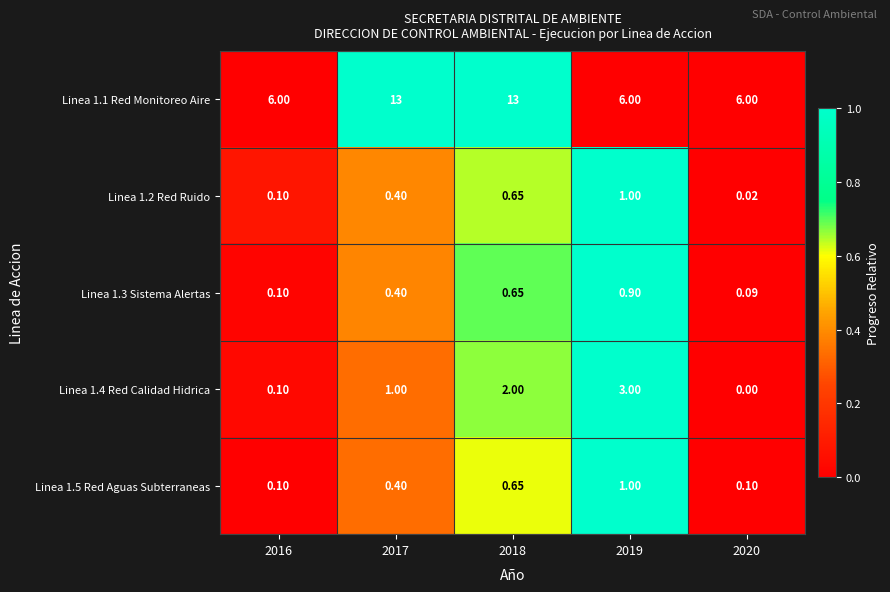

Is the value of Linea 1.1 Red Monitoreo Aire at 2020 greater than the value of Linea 1.4 Red Calidad Hidrica at 2018?

Yes